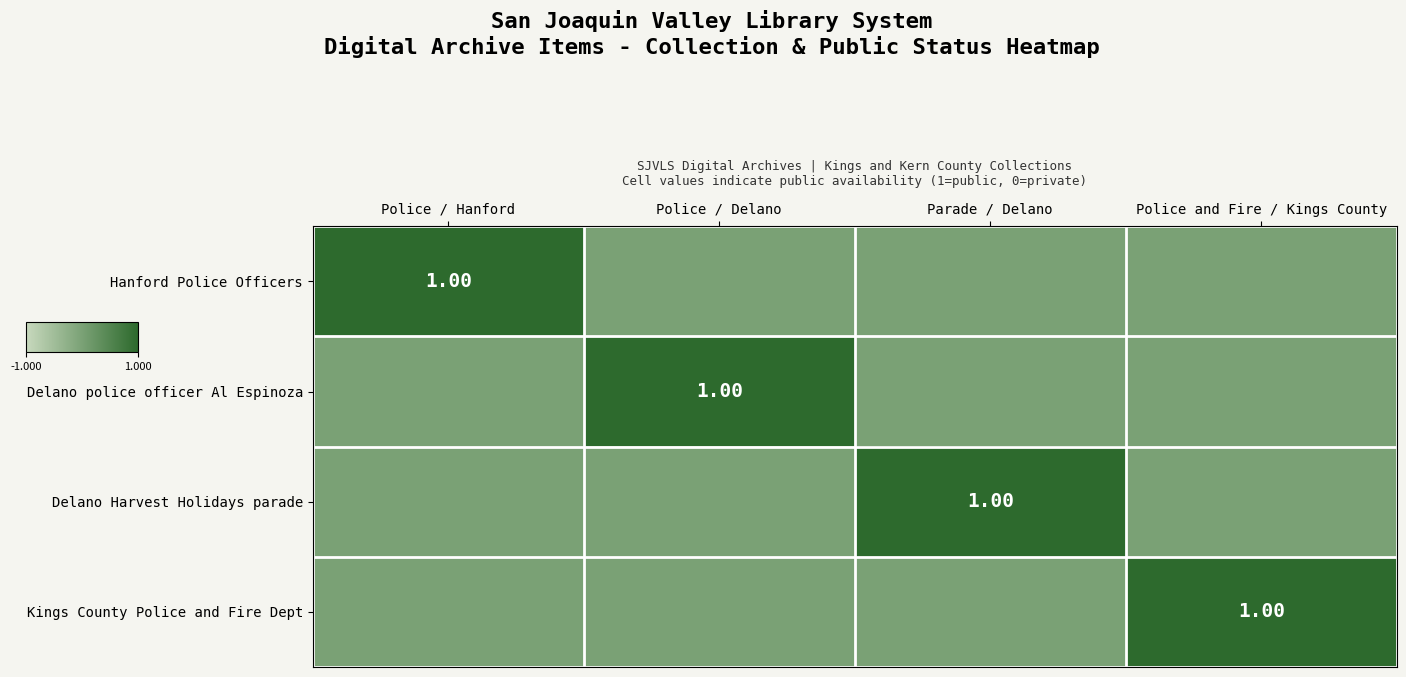

Rank the categories by Delano Harvest Holidays parade value from highest to lowest.

Parade / Delano, Police / Hanford, Police / Delano, Police and Fire / Kings County